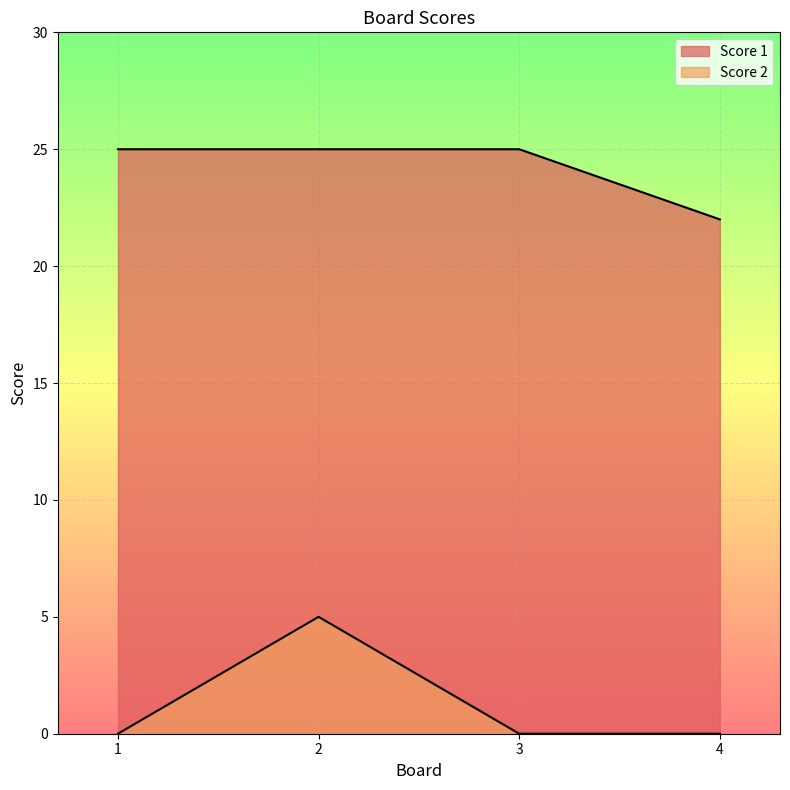

The value of Score 2 at 4 is -3. True or false?

False